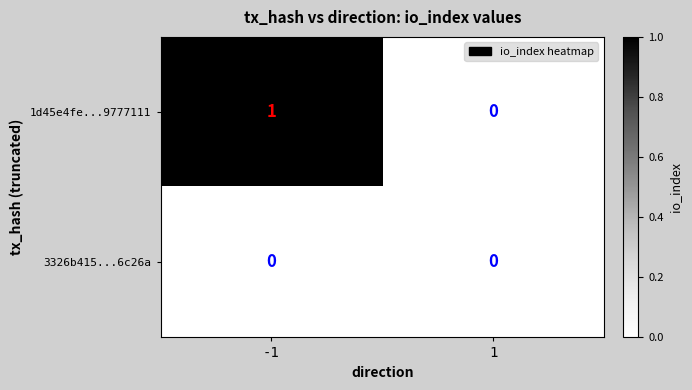

List the series in order of their overall mean, lowest first.

3326b415...6c26a, 1d45e4fe...9777111